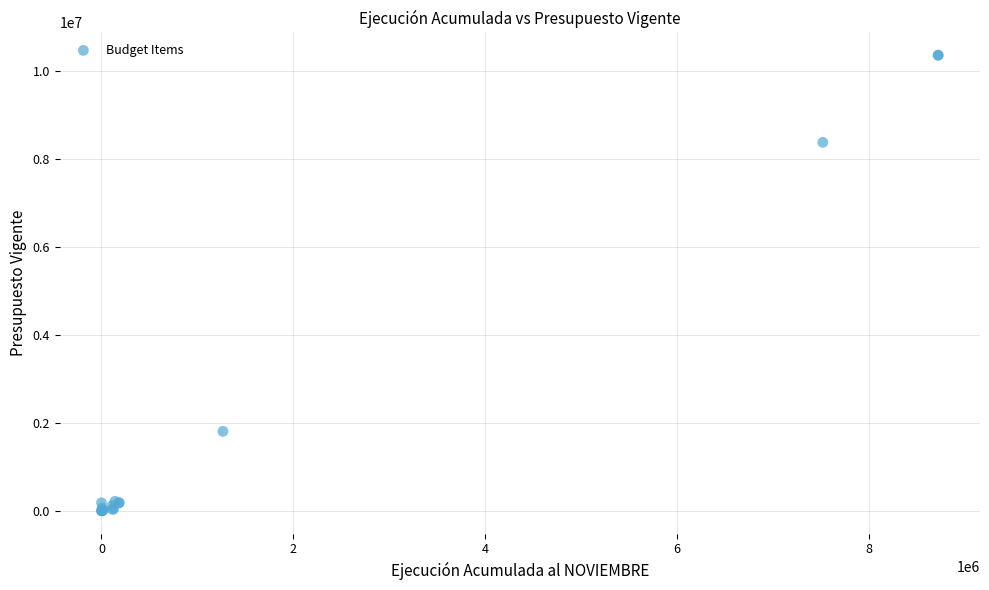

What Y value in the scatter plot is closest to 5180192?

8378771